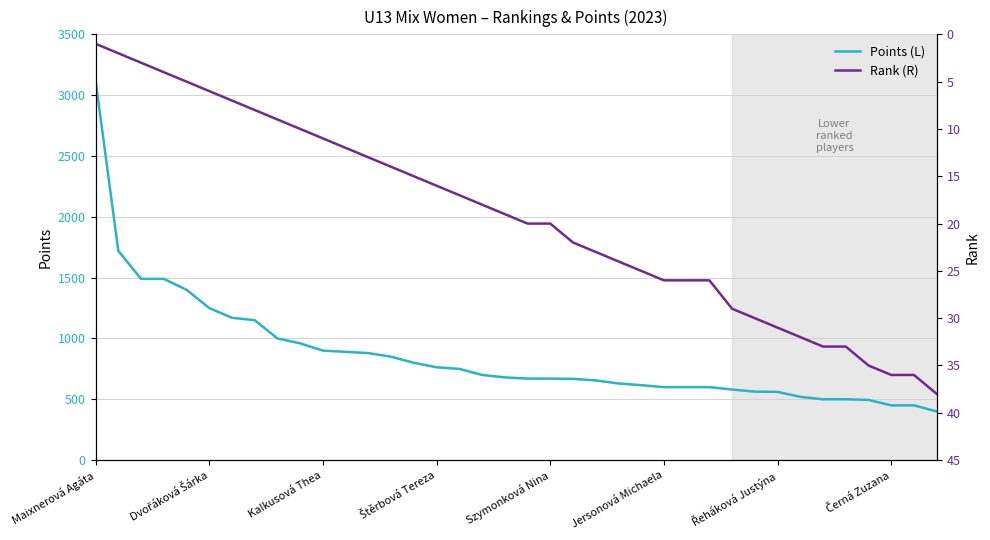

Which category has the highest value in the Points (L) series?

Maixnerová Agáta